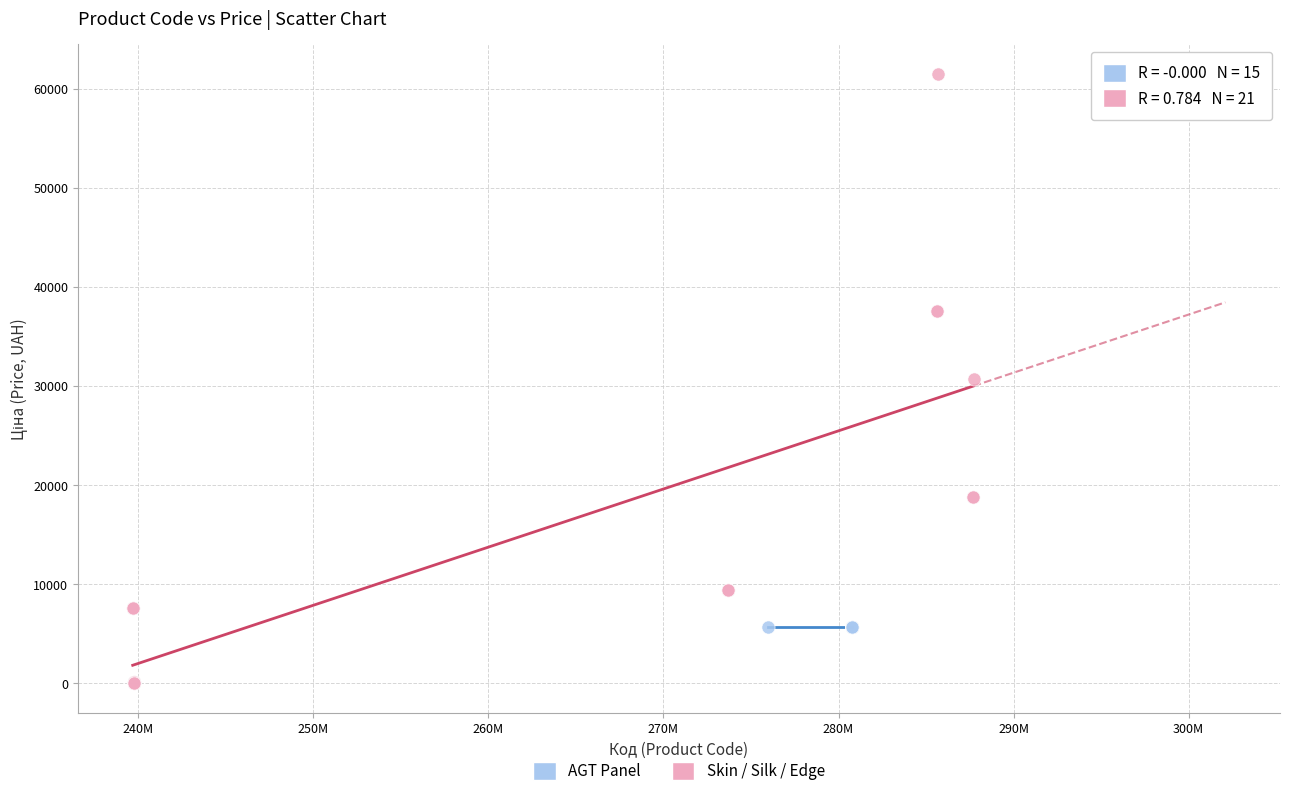

Which series reaches the minimum Y coordinate?

Skin / Silk / Edge